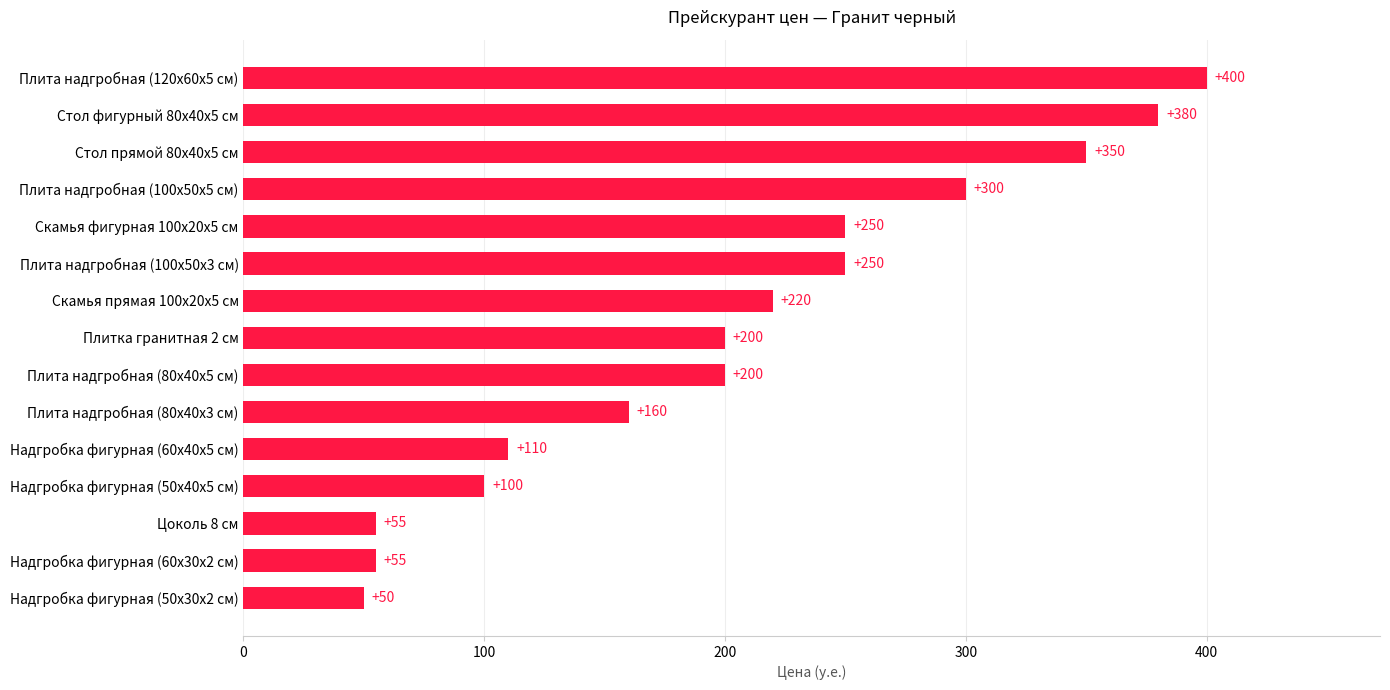

The chart shows a value of 200 at Плитка гранитная 2 см. True or false?

True